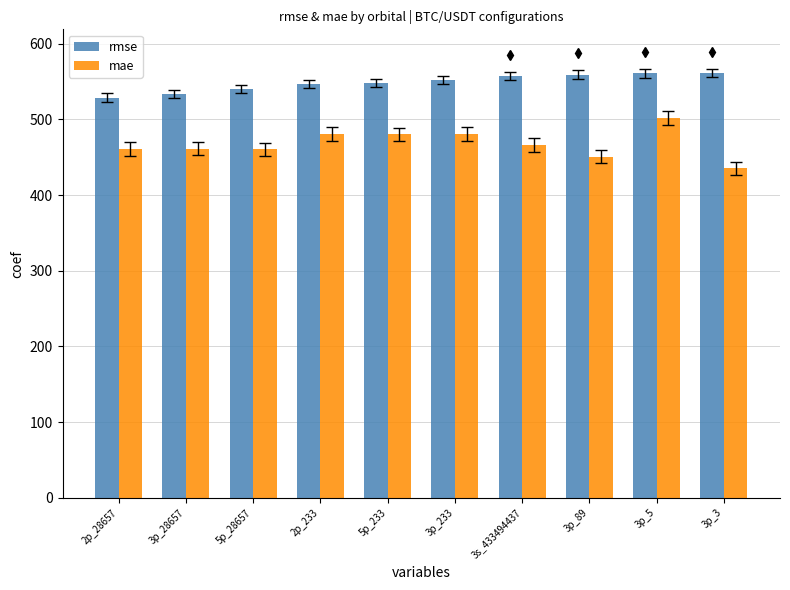

Where does the mae series first go above 466?

2p_233